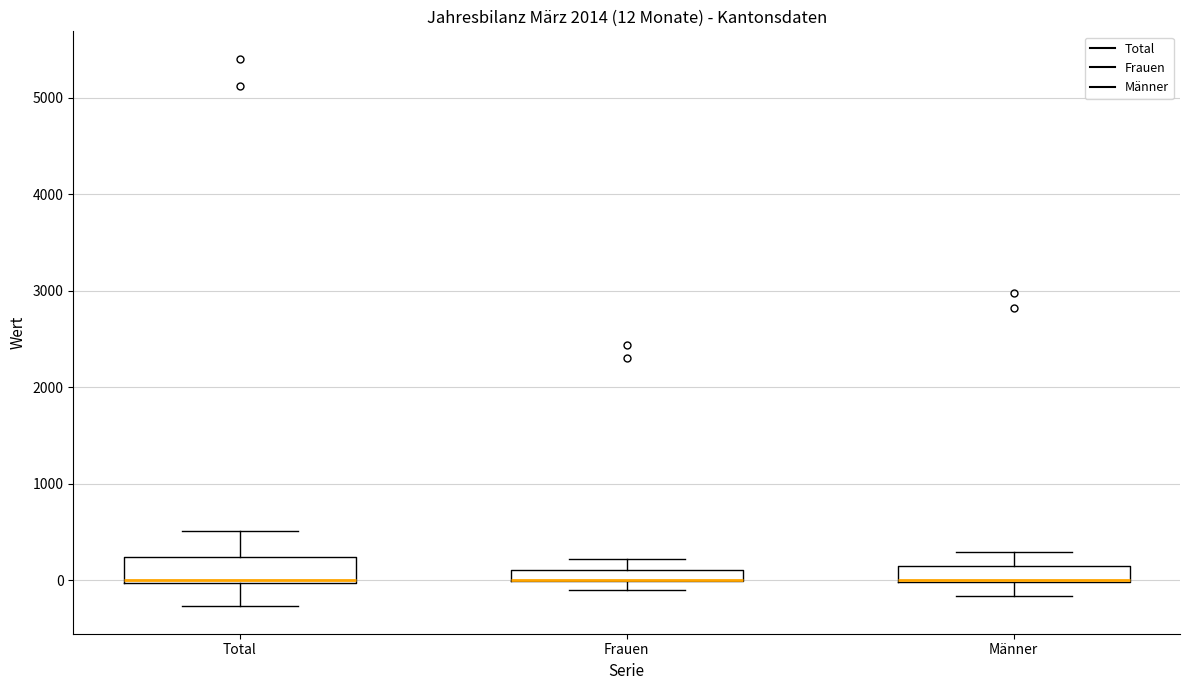

Comparing the boxes themselves (not the whiskers), which one is the tallest?

Total